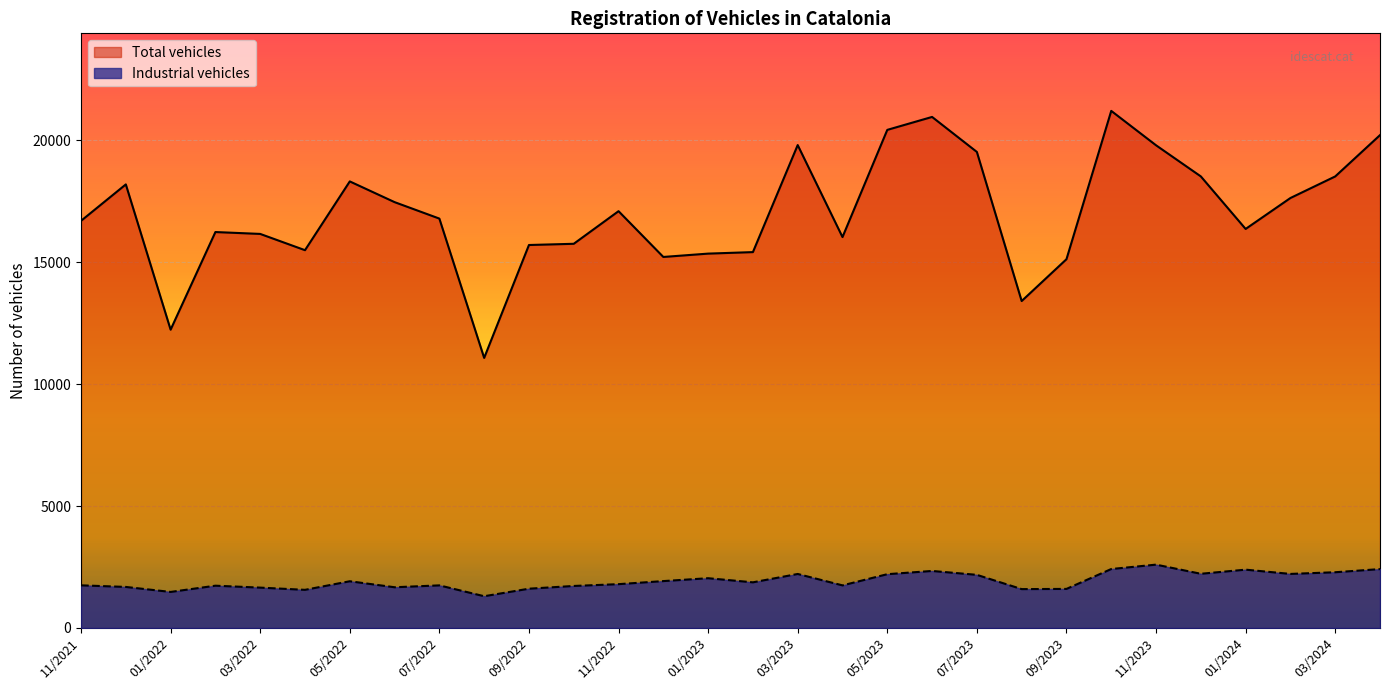

True or false: Total vehicles and Industrial vehicles cross at least once.

False